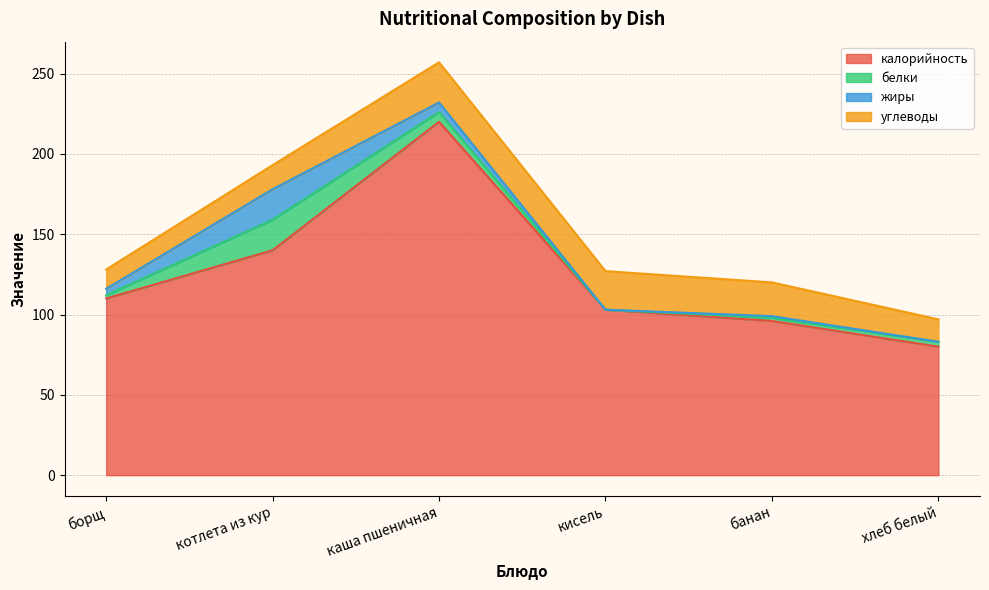

Which category has the lowest value across all series?

кисель